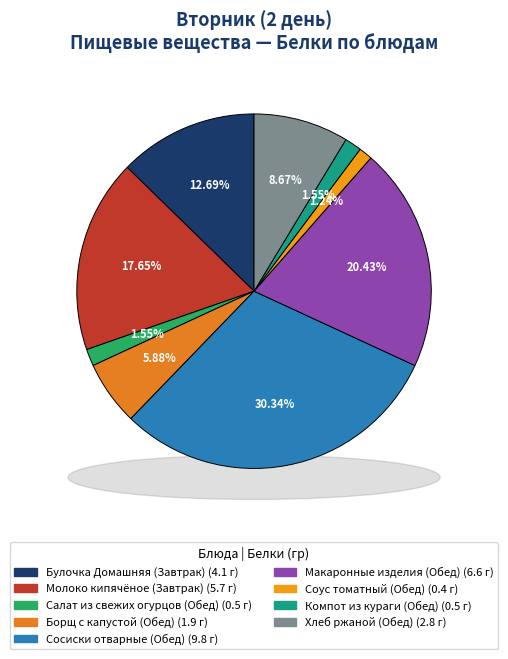

The Булочка Домашняя (Завтрак) slice represents 13% of the pie. True or false?

True